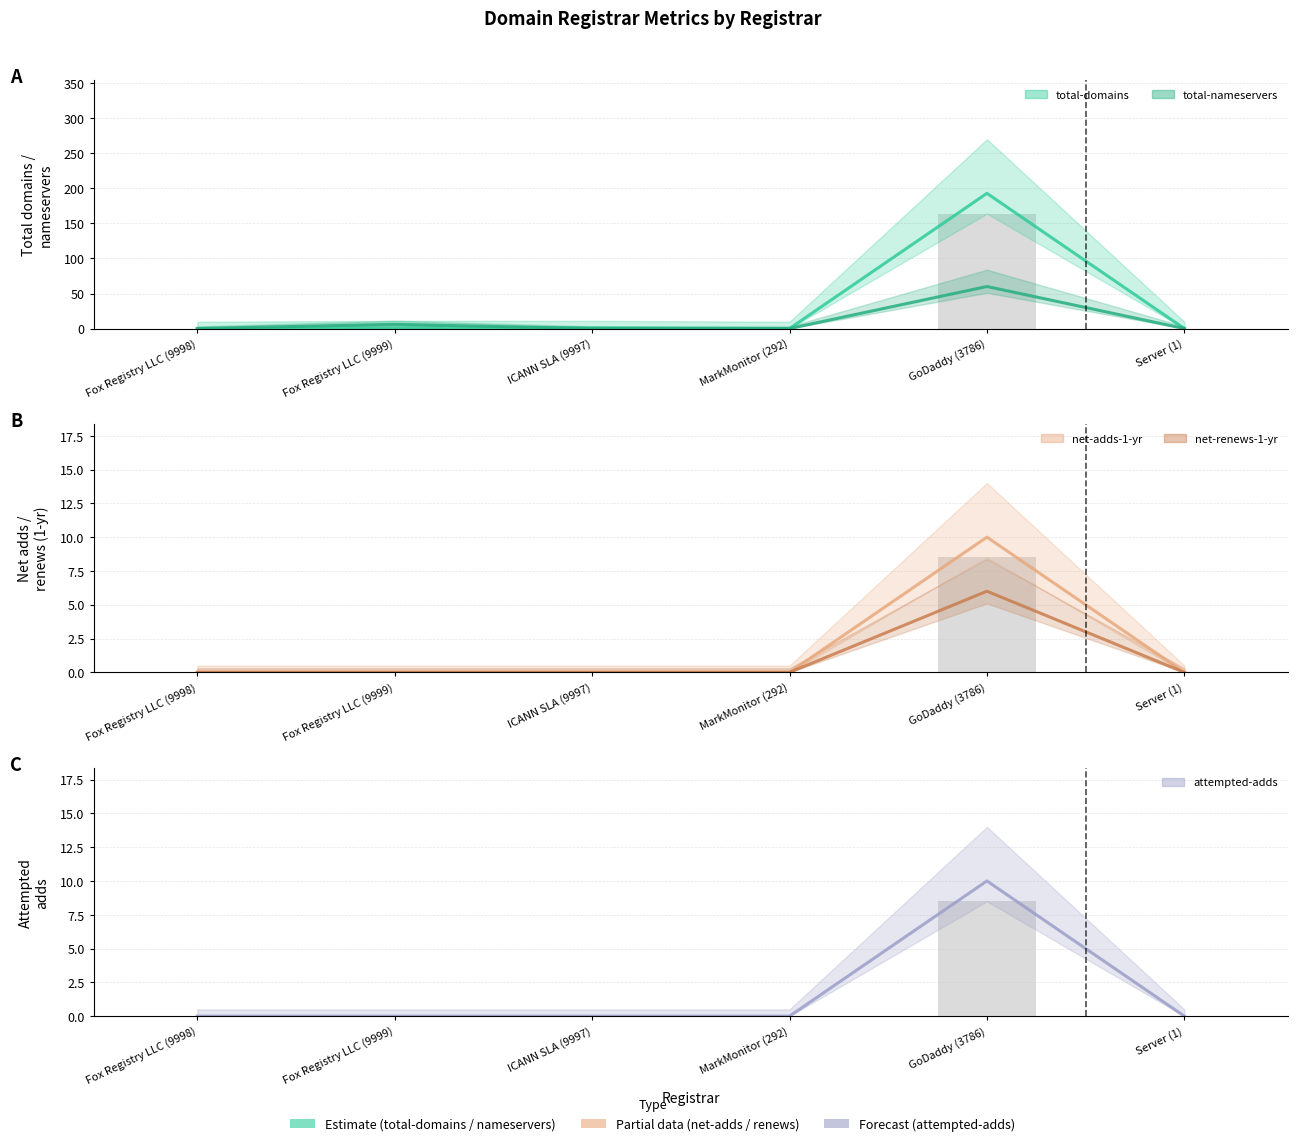

How many data points does each series have?

6